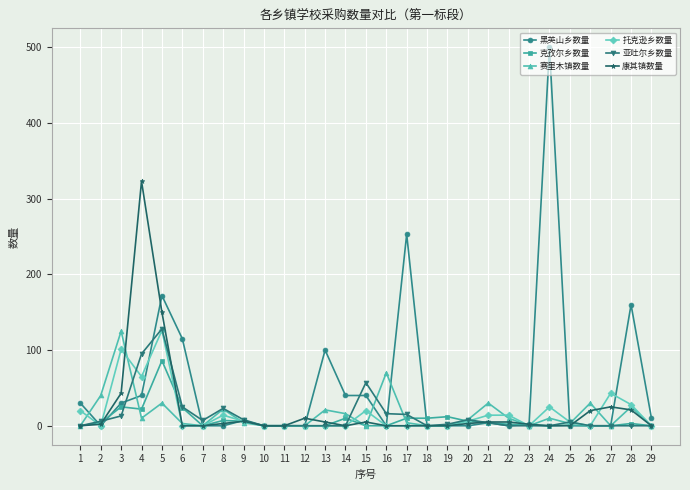

The value of 康其镇数量 at 14 is 0. True or false?

True